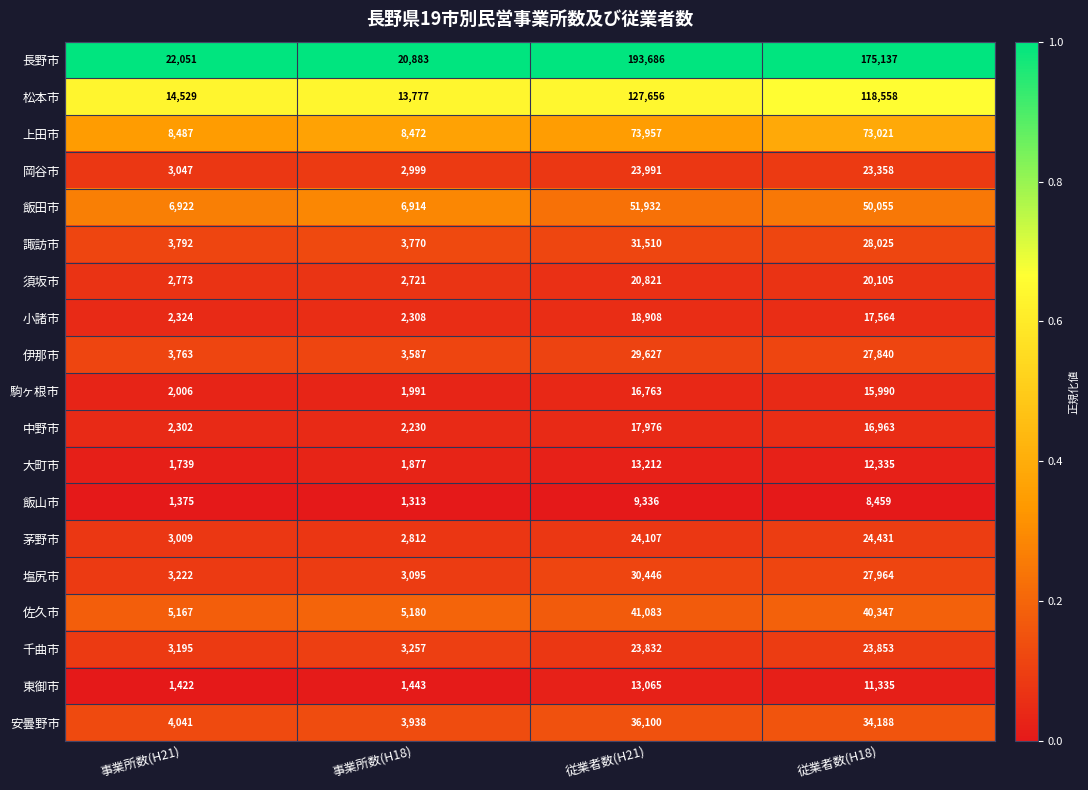

What is the minimum value shown in the chart?

1313